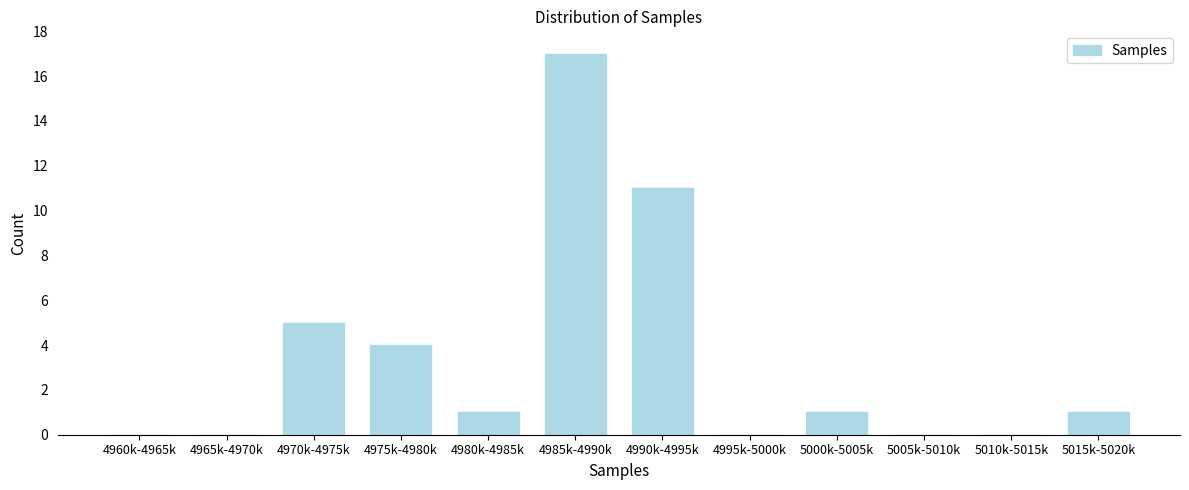

Reading left to right, transcribe all the data shown in this chart.

4960k-4965k=0	4965k-4970k=0	4970k-4975k=5	4975k-4980k=4	4980k-4985k=1	4985k-4990k=17	4990k-4995k=11	4995k-5000k=0	5000k-5005k=1	5005k-5010k=0	5010k-5015k=0	5015k-5020k=1